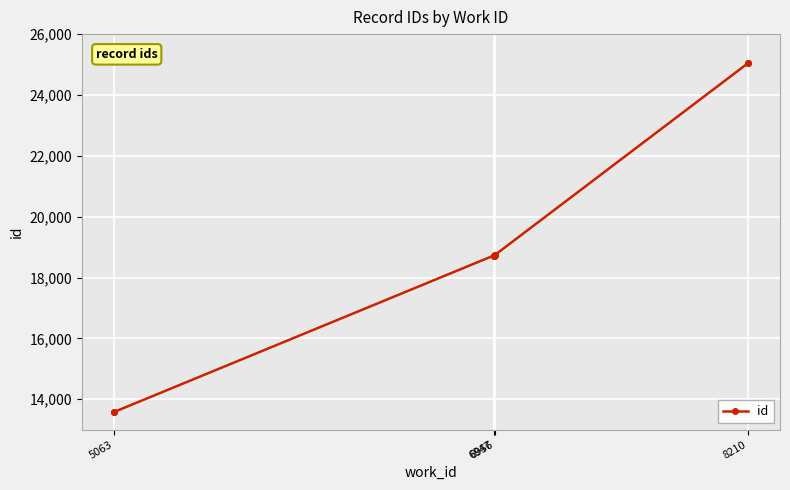

How many lines are shown in the chart?

1